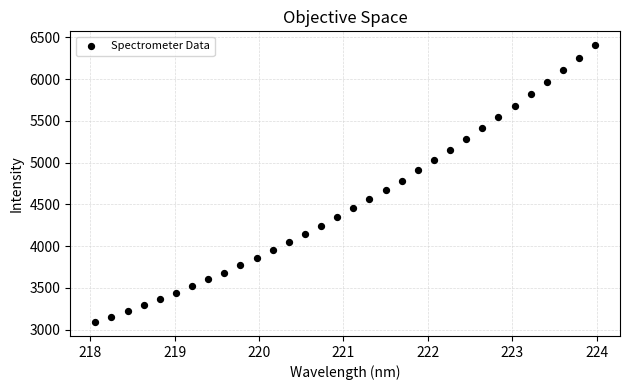

What is the range of Y values (max minus min)?

3317.2